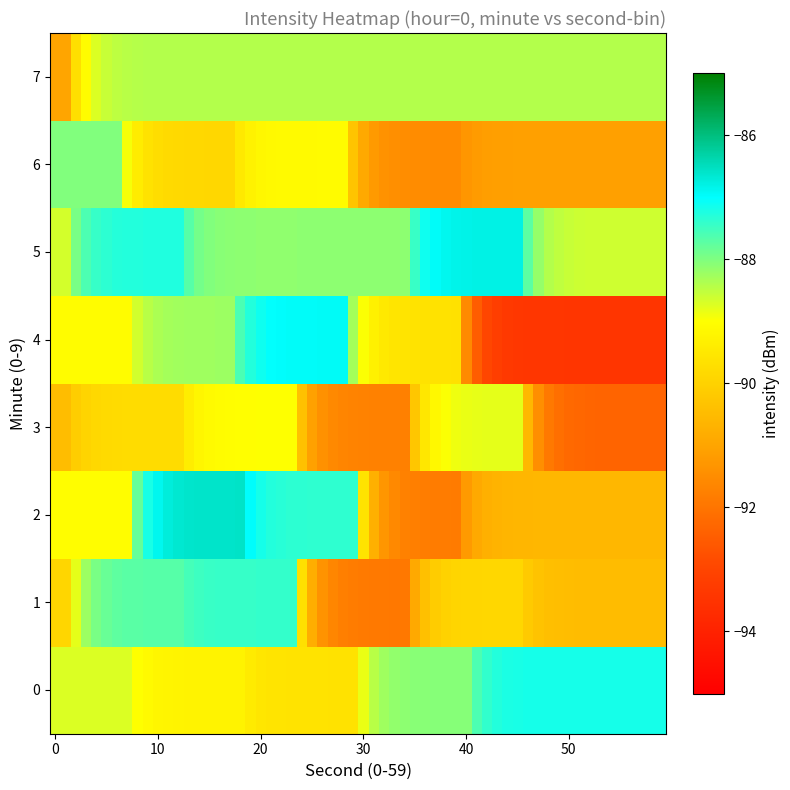

How many distinct data groups are displayed?

8